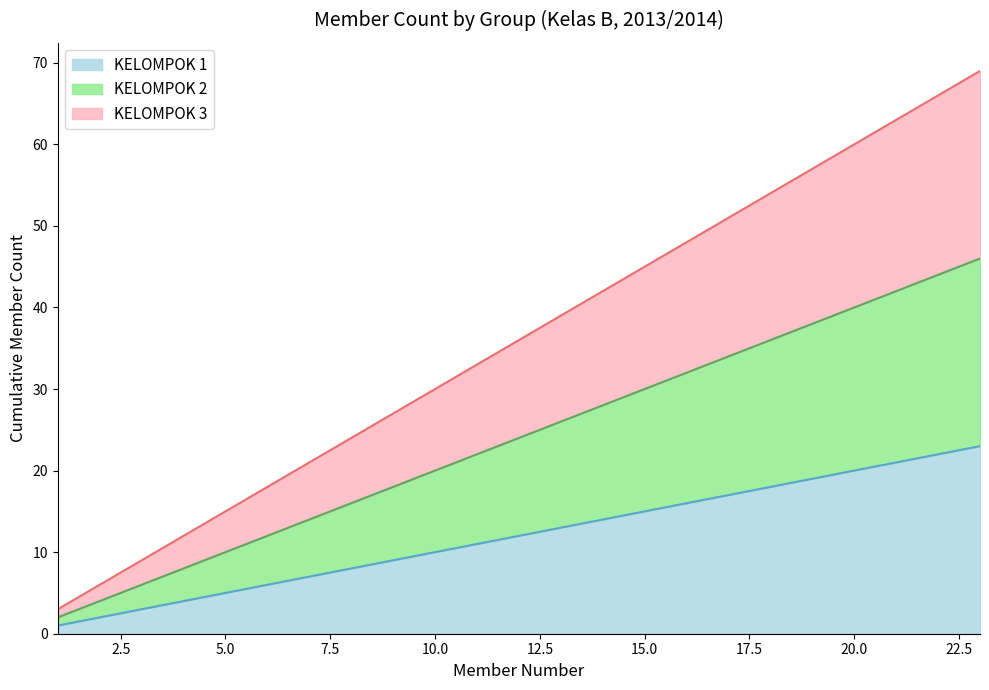

Where does the KELOMPOK 3 series first go above 36?

13